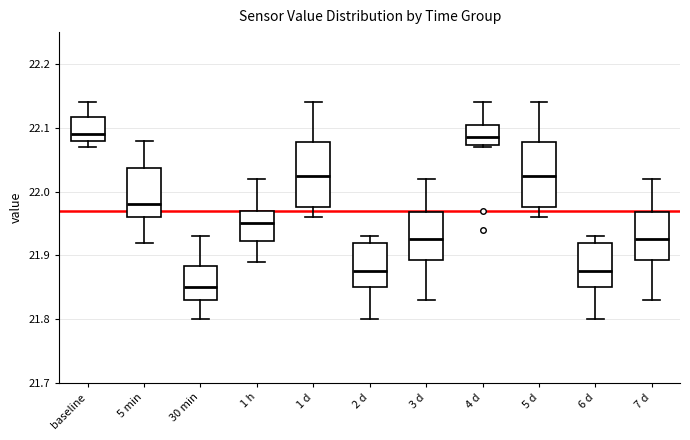

Reading left to right, read every box against the y-axis: the position of its median line, the range the box covers, and the ends of its whiskers. The values are not printed on the chart, so give them approximately, as read against the axis.

baseline: median 22.09, box 22.08 to 22.12, whiskers 22.07 to 22.14
5 min: median 21.98, box 21.96 to 22.04, whiskers 21.92 to 22.08
30 min: median 21.85, box 21.83 to 21.88, whiskers 21.80 to 21.93
1 h: median 21.95, box 21.92 to 21.97, whiskers 21.89 to 22.02
1 d: median 22.03, box 21.98 to 22.08, whiskers 21.96 to 22.14
2 d: median 21.88, box 21.85 to 21.92, whiskers 21.80 to 21.93
3 d: median 21.93, box 21.89 to 21.97, whiskers 21.83 to 22.02
4 d: median 22.09, box 22.07 to 22.11, whiskers 22.07 to 22.14
5 d: median 22.03, box 21.98 to 22.08, whiskers 21.96 to 22.14
6 d: median 21.88, box 21.85 to 21.92, whiskers 21.80 to 21.93
7 d: median 21.93, box 21.89 to 21.97, whiskers 21.83 to 22.02